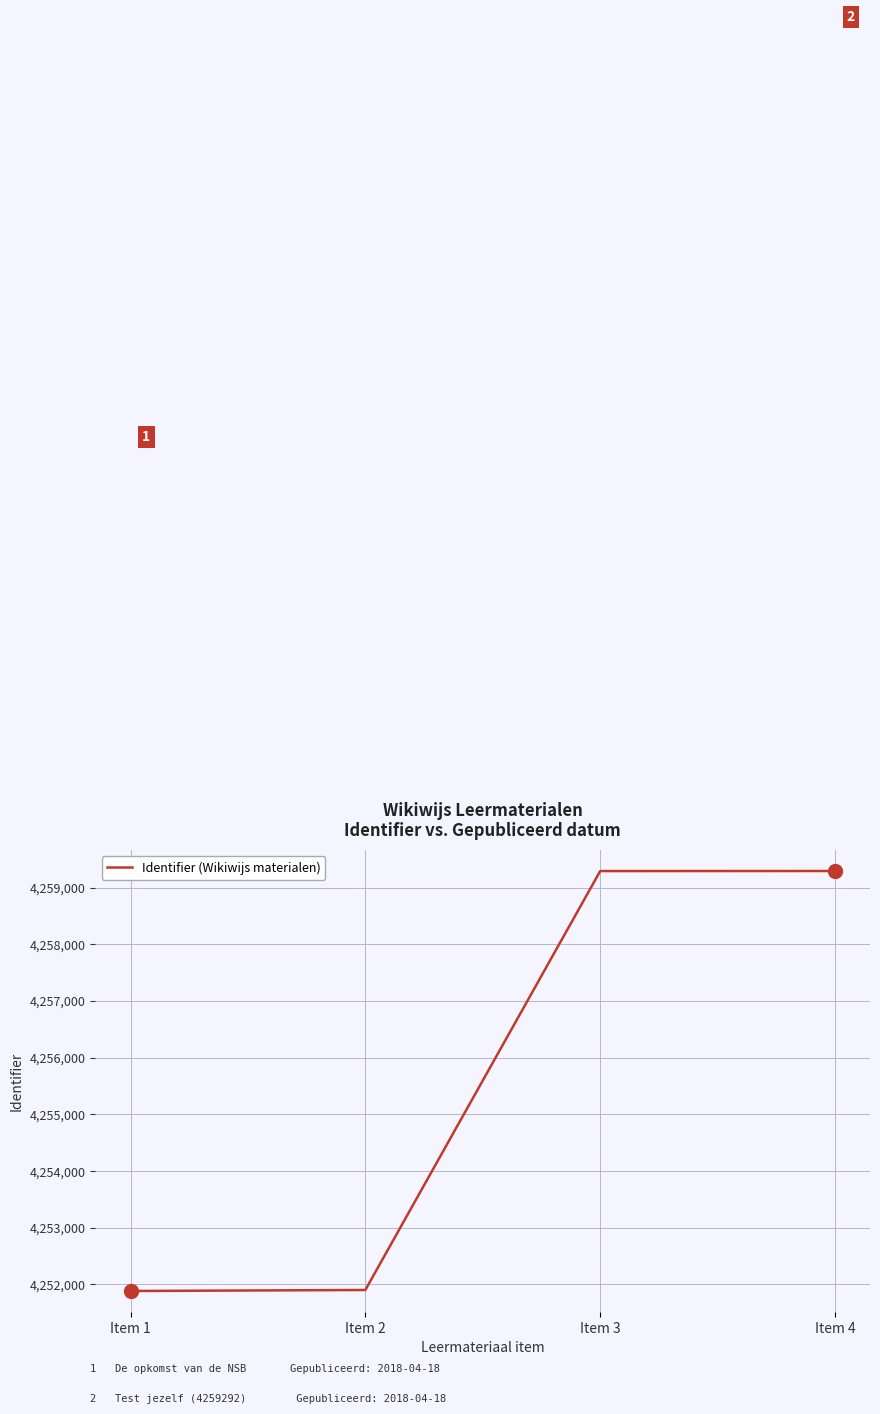

Where is the data nearest to the value 4255587?

Item 2